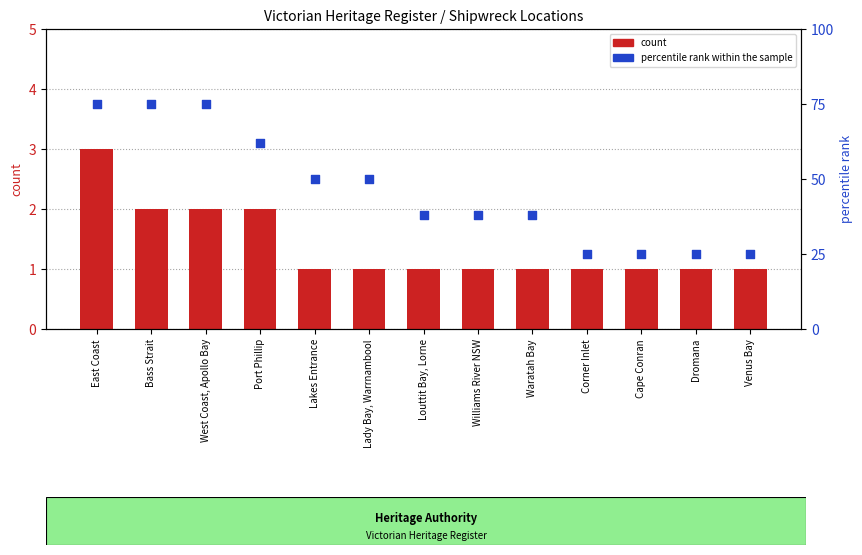

Which series has the largest total across all categories?

percentile rank within the sample